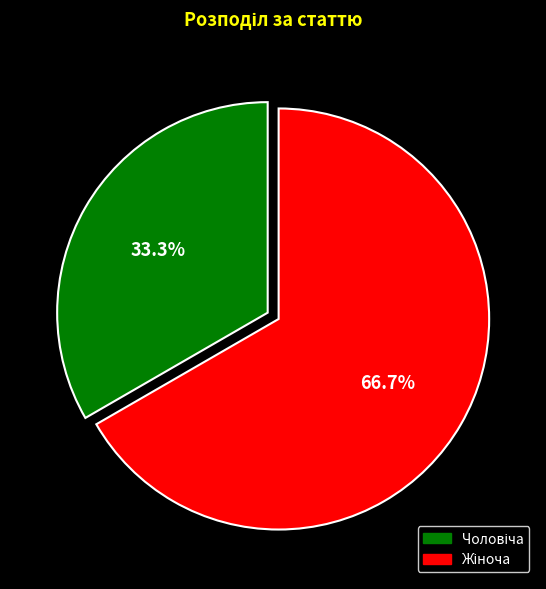

Is there any slice that represents more than half of the pie?

Yes